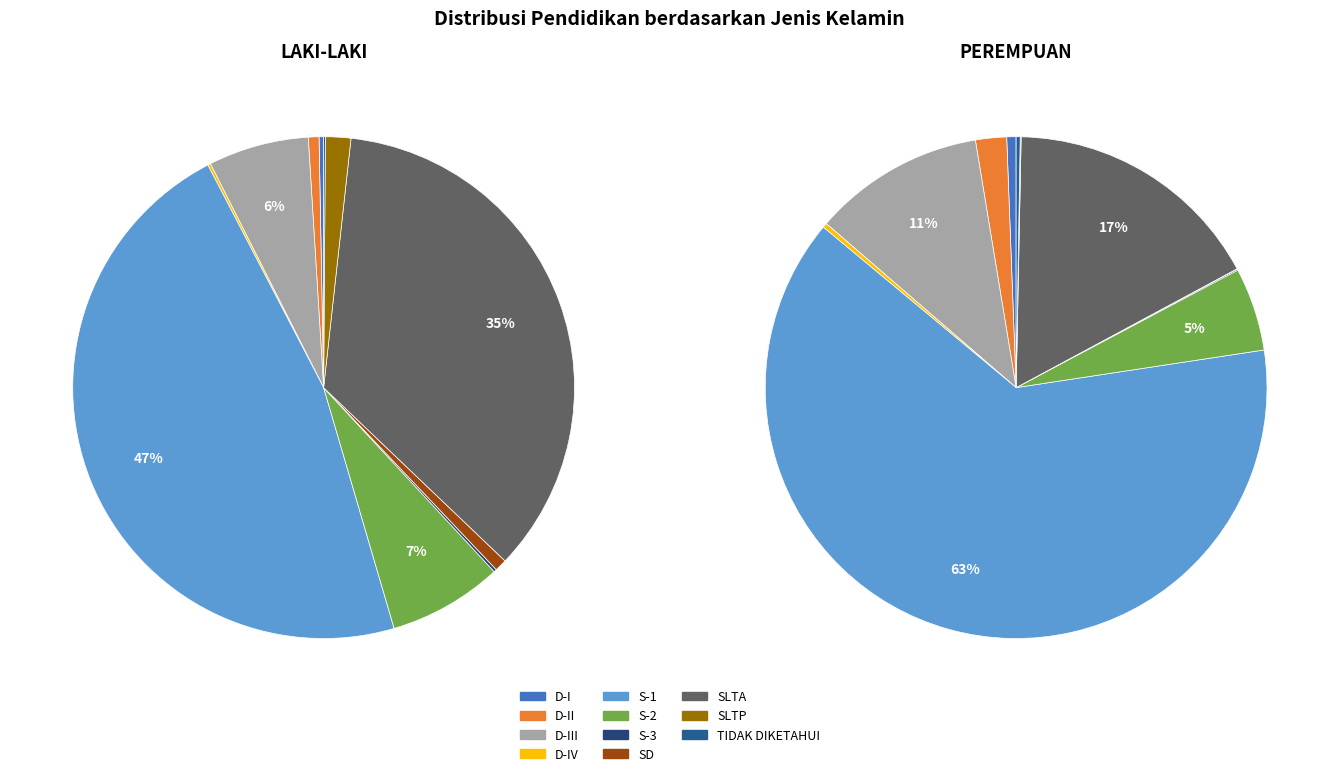

Combined, do 9 and 5 account for over 50%?

No